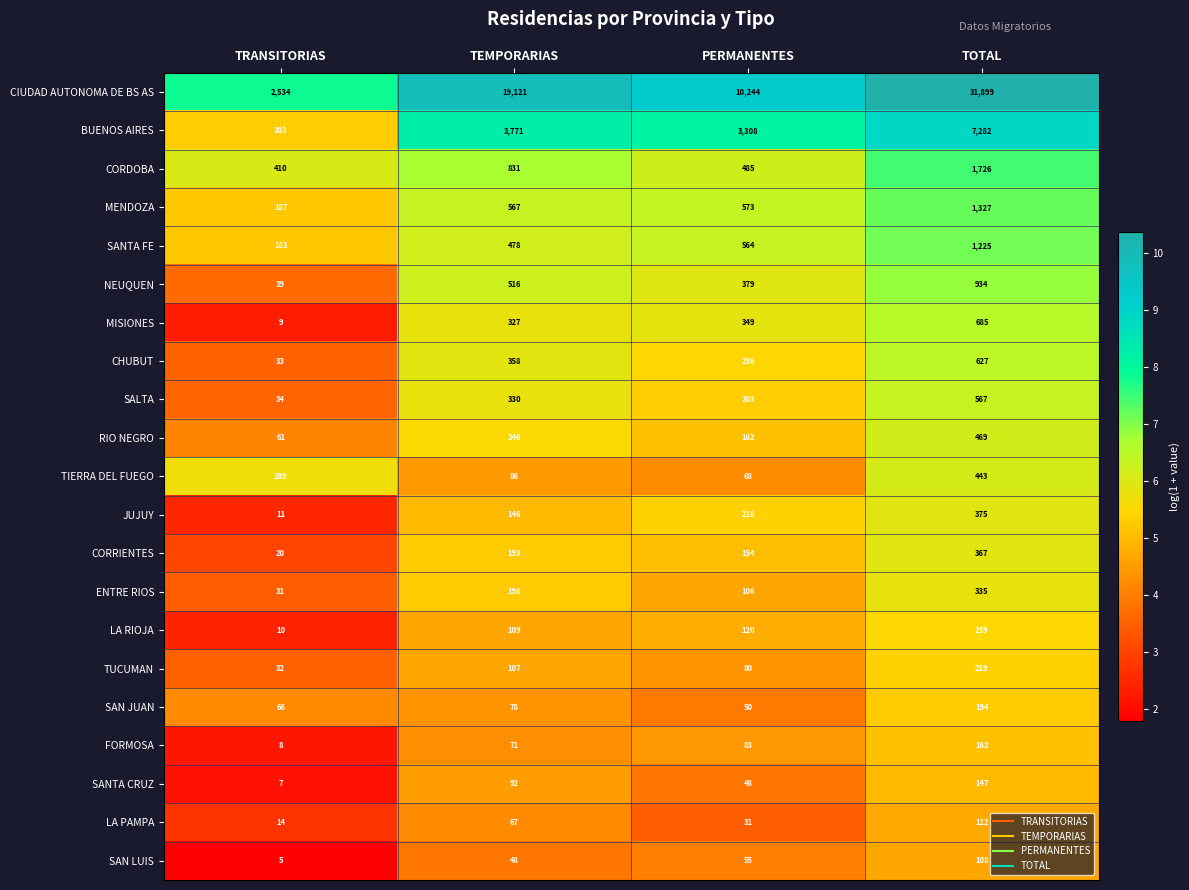

What is the greatest value displayed?

31899